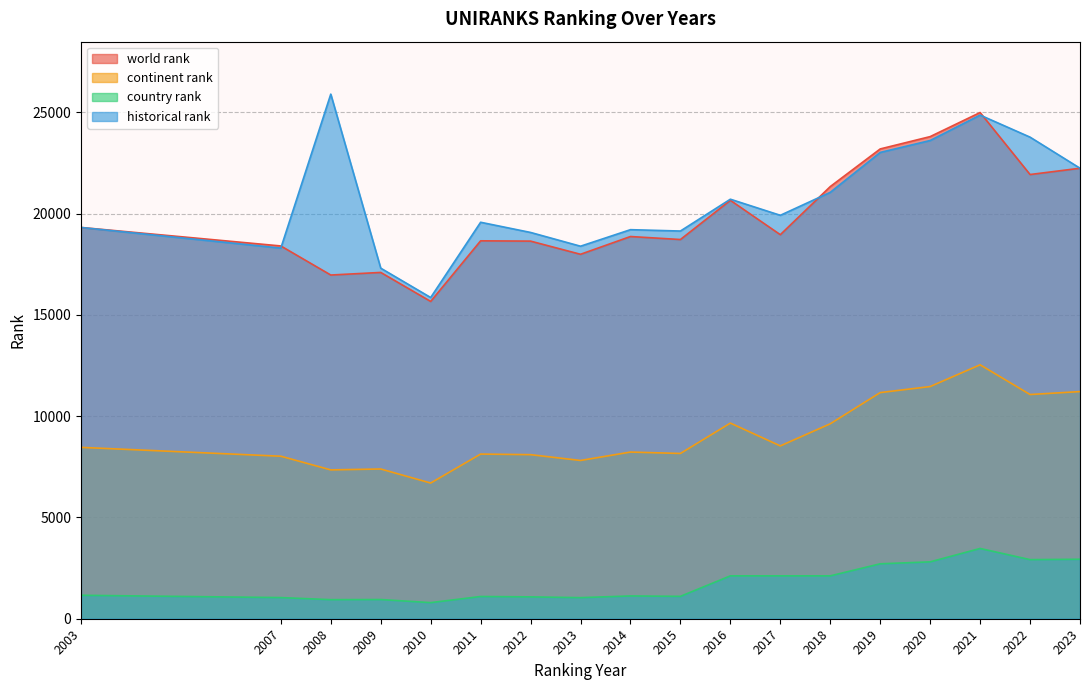

What is the sum of all historical rank values?

371282.0